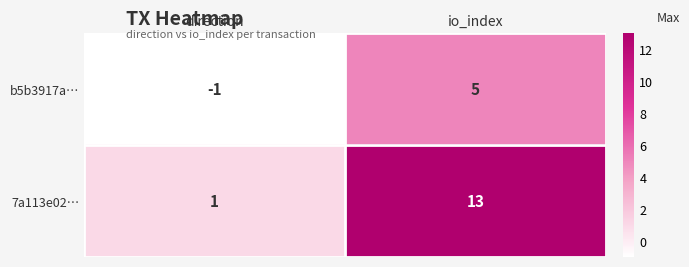

What is the sum of all 7a113e02… values?

14